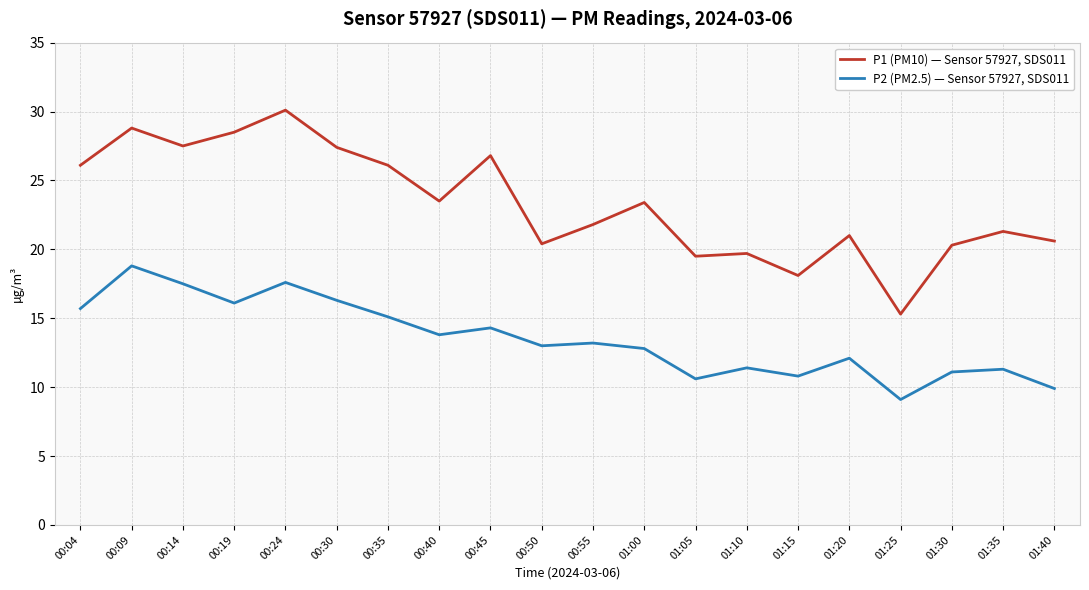

Is it true that P1 (PM10) — Sensor 57927, SDS011 equals 12.4 at 00:50?

False